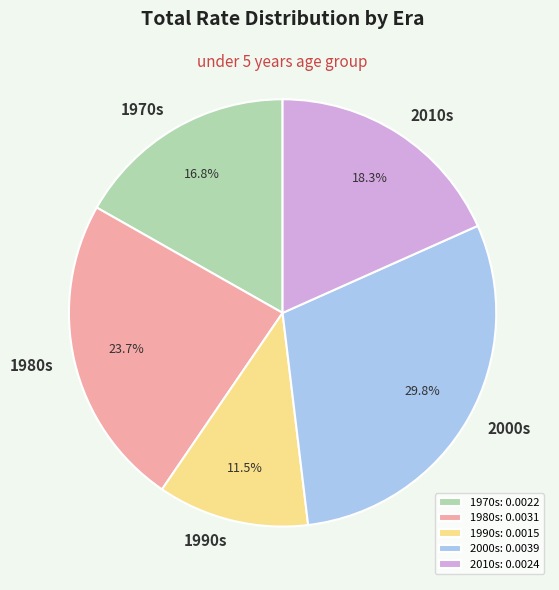

To the nearest percent, what is the average slice percentage?

20%